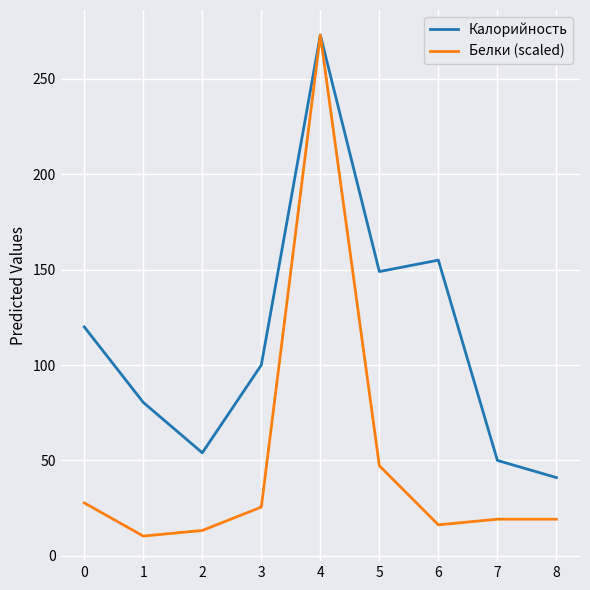

Which series has the widest spread of values?

Белки (scaled)